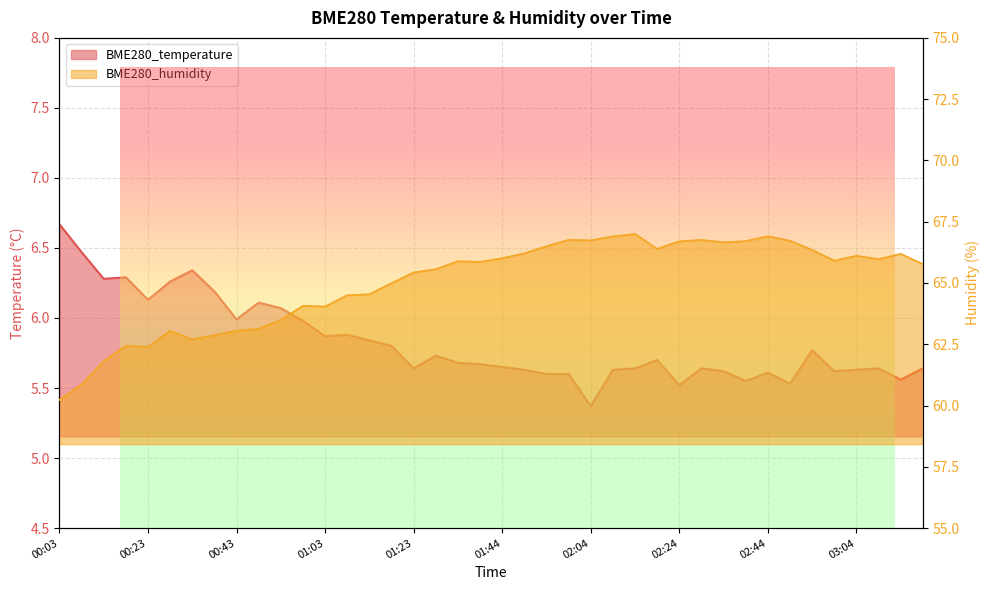

Reading left to right, list all the values displayed in this chart.

BME280_temperature: 6.7	6.5	6.3	6.3	6.1	6.3	6.3	6.2	6.0	6.1	6.1	6.0	5.9	5.9	5.8	5.8	5.6	5.7	5.7	5.7	5.7	5.6	5.6	5.6	5.4	5.6	5.6	5.7	5.5	5.6	5.6	5.5	5.6	5.5	5.8	5.6	5.6	5.6	5.6	5.6
BME280_humidity: 60.2	60.9	61.8	62.4	62.4	63.0	62.7	62.9	63.0	63.1	63.5	64.1	64.0	64.5	64.5	65.0	65.4	65.6	65.9	65.9	66.0	66.2	66.5	66.8	66.7	66.9	67.0	66.4	66.7	66.8	66.7	66.7	66.9	66.7	66.3	65.9	66.1	66.0	66.2	65.8